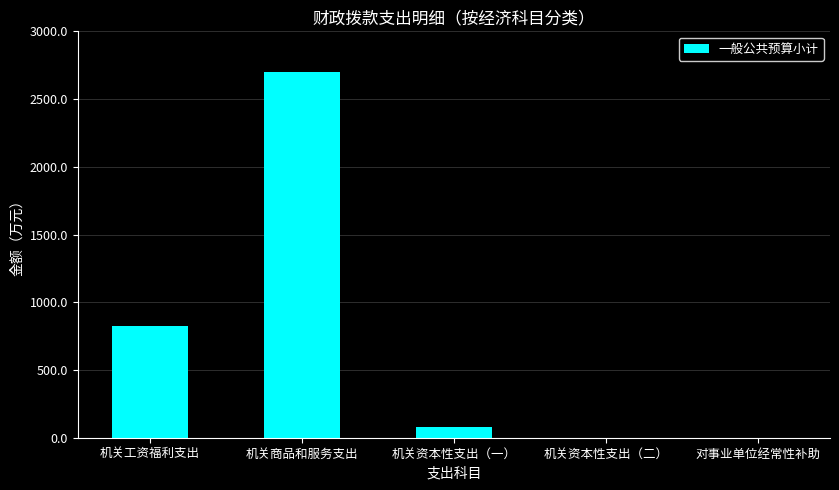

Count the number of data series in this chart.

1